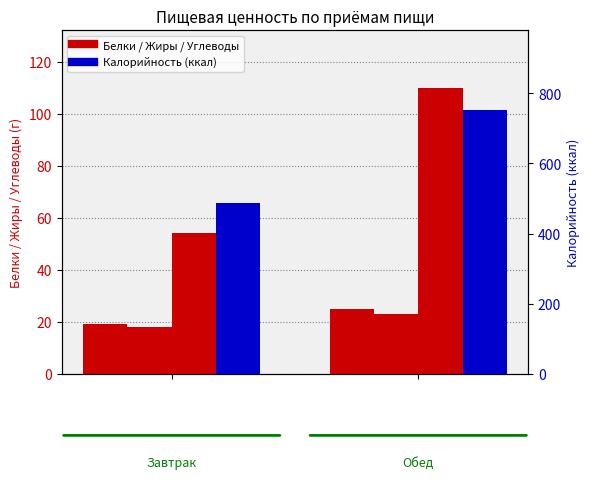

What is the approximate value of Углеводы at 1, to the nearest 5?

110